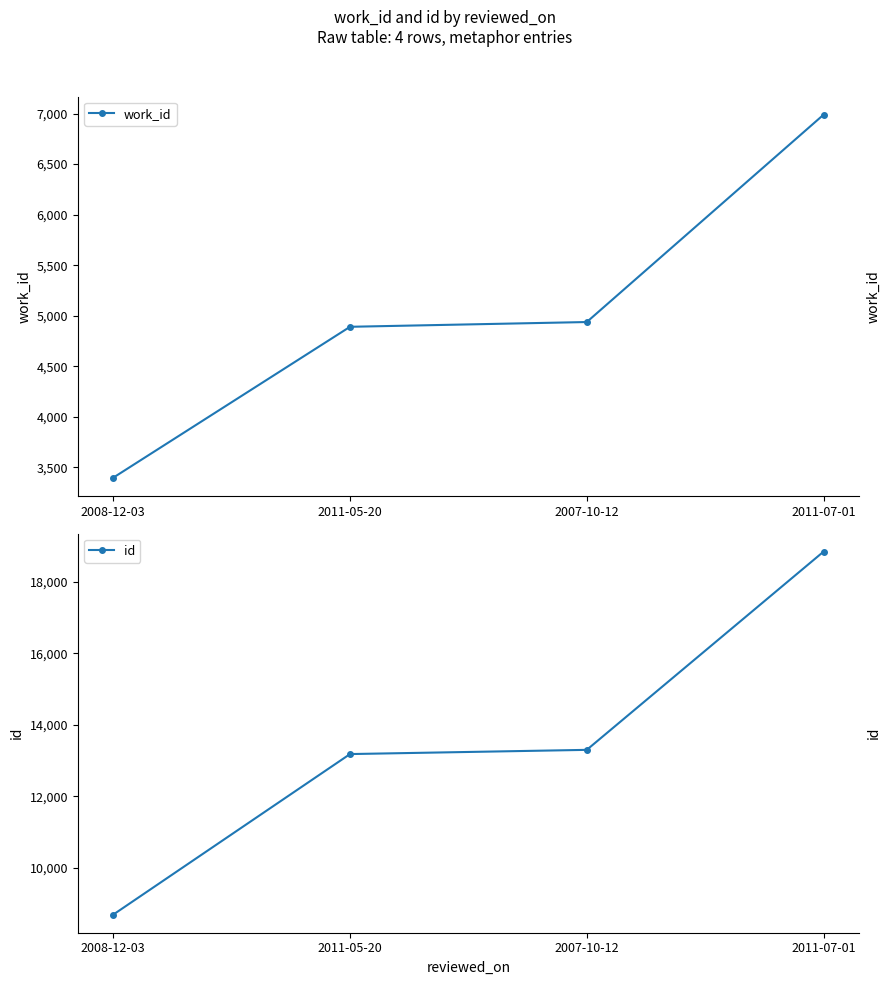

What are all the series names shown in the legend?

work_id, id